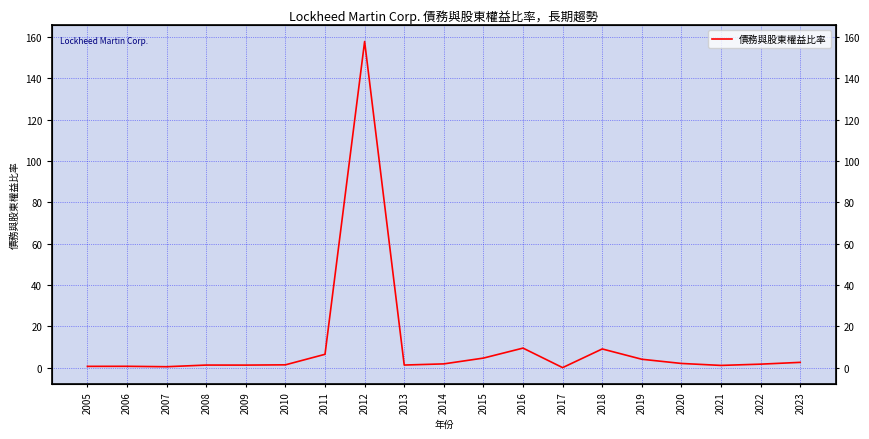

Reading right to left, transcribe all the data shown in this chart.

2.5	1.7	1.1	2.0	4.0	9.0	0.0	9.4	4.6	1.8	1.2	157.9	6.5	1.4	1.2	1.2	0.4	0.6	0.6